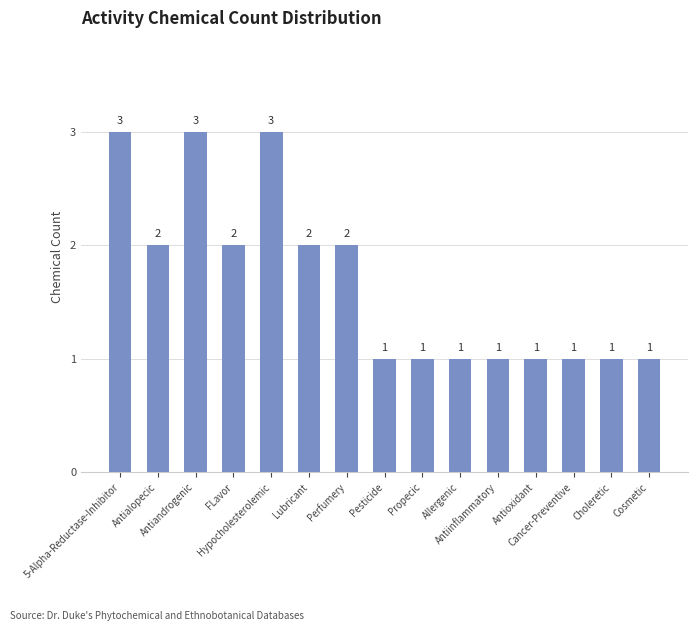

What is the greatest value displayed?

3